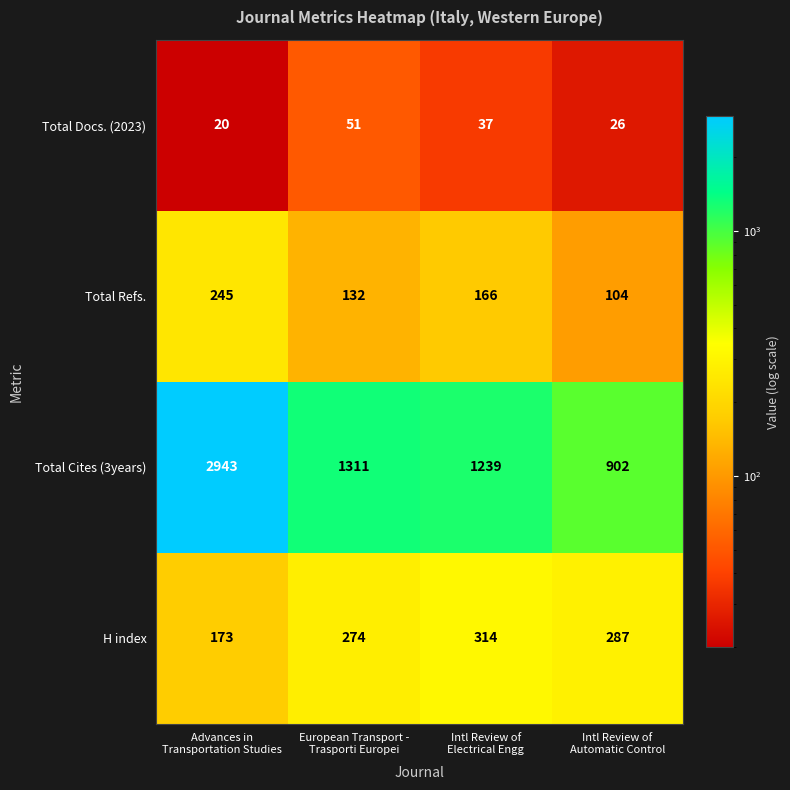

At how many categories does at least one series exceed 737?

4